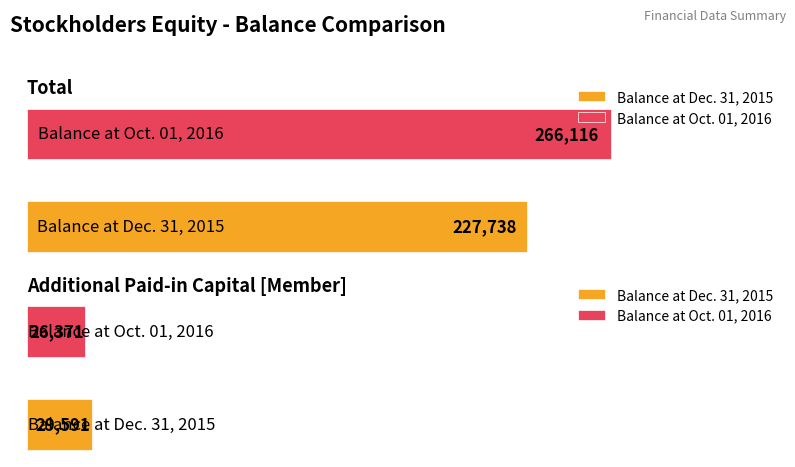

What is the approximate value of Total at Balance at Dec. 31, 2015, to the nearest 100?

227700